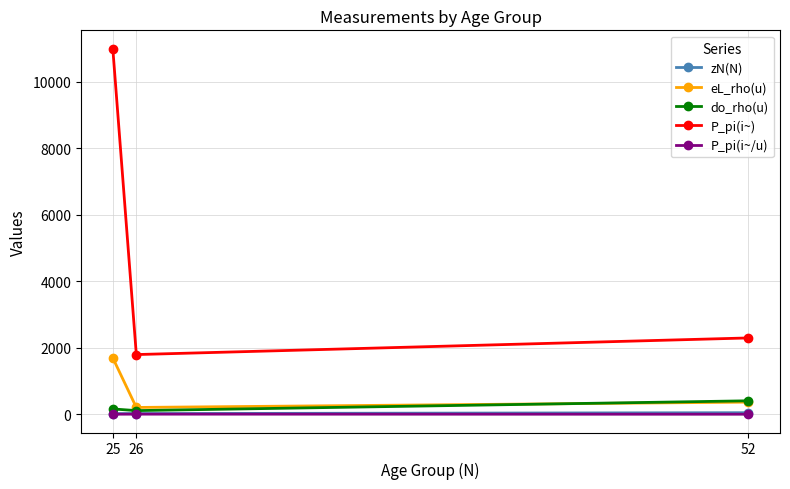

The value of eL_rho(u) at 25 is 858.4. True or false?

False